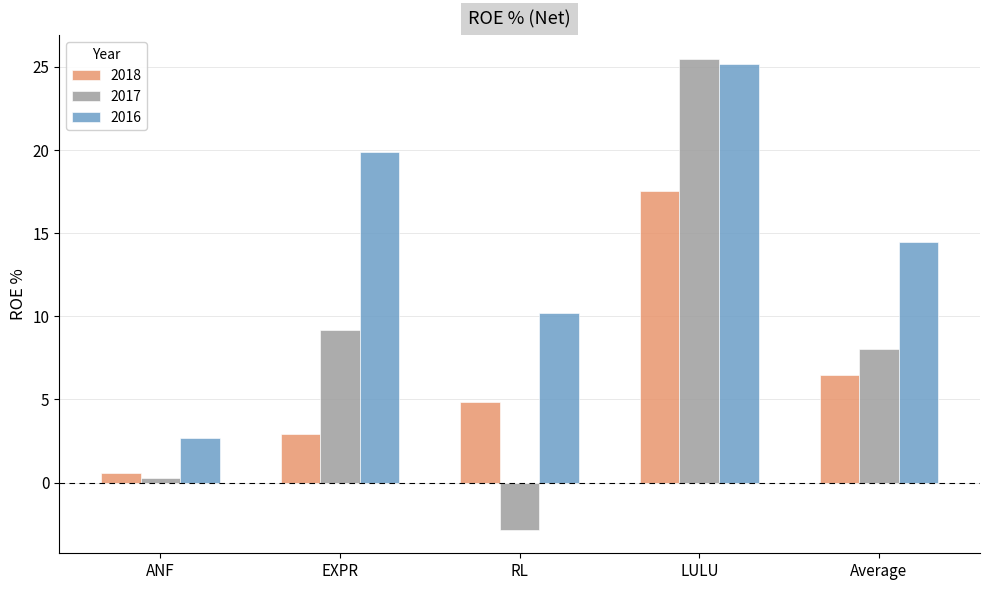

List the series in order of their peak value, highest first.

2017, 2016, 2018